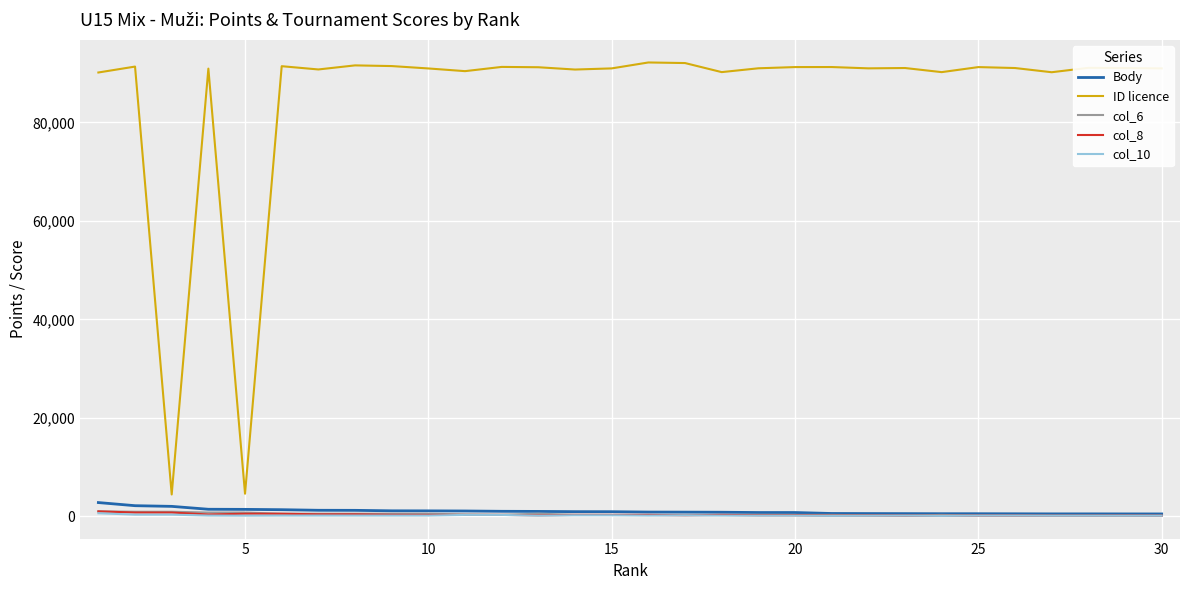

Which series has the widest spread of values?

ID licence